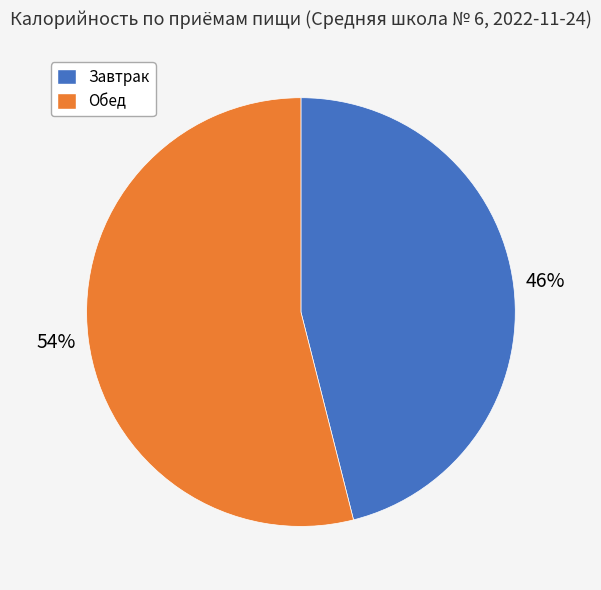

Combined, do Обед and Завтрак account for over 50%?

Yes